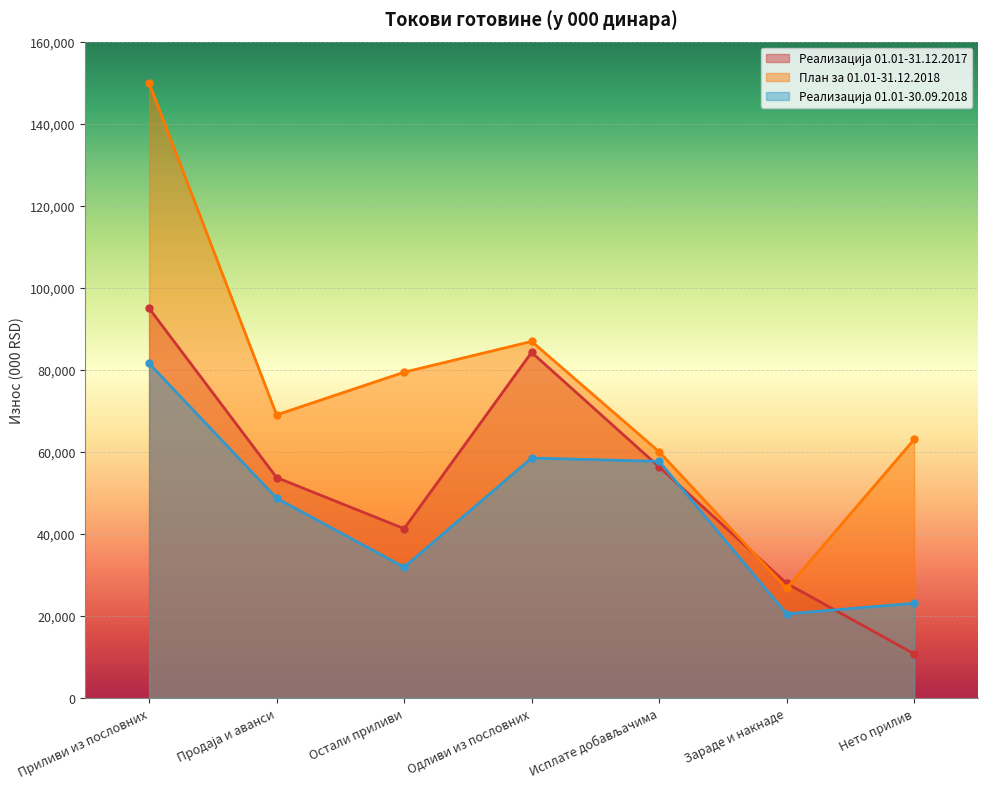

At which category does Реализација 01.01-31.12.2017 reach its first local peak?

Одливи из пословних